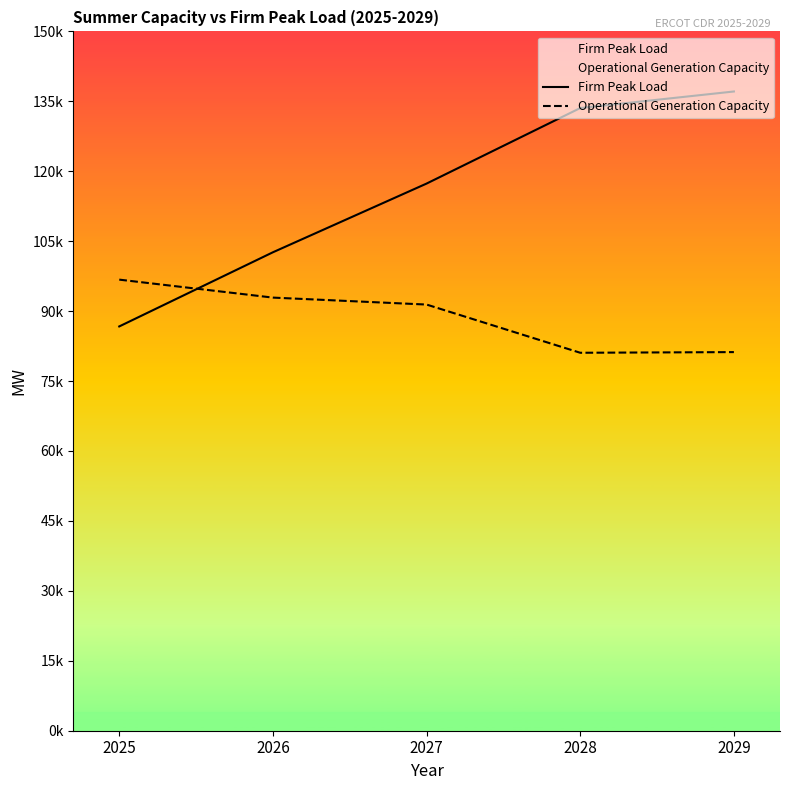

Count the number of data series in this chart.

2